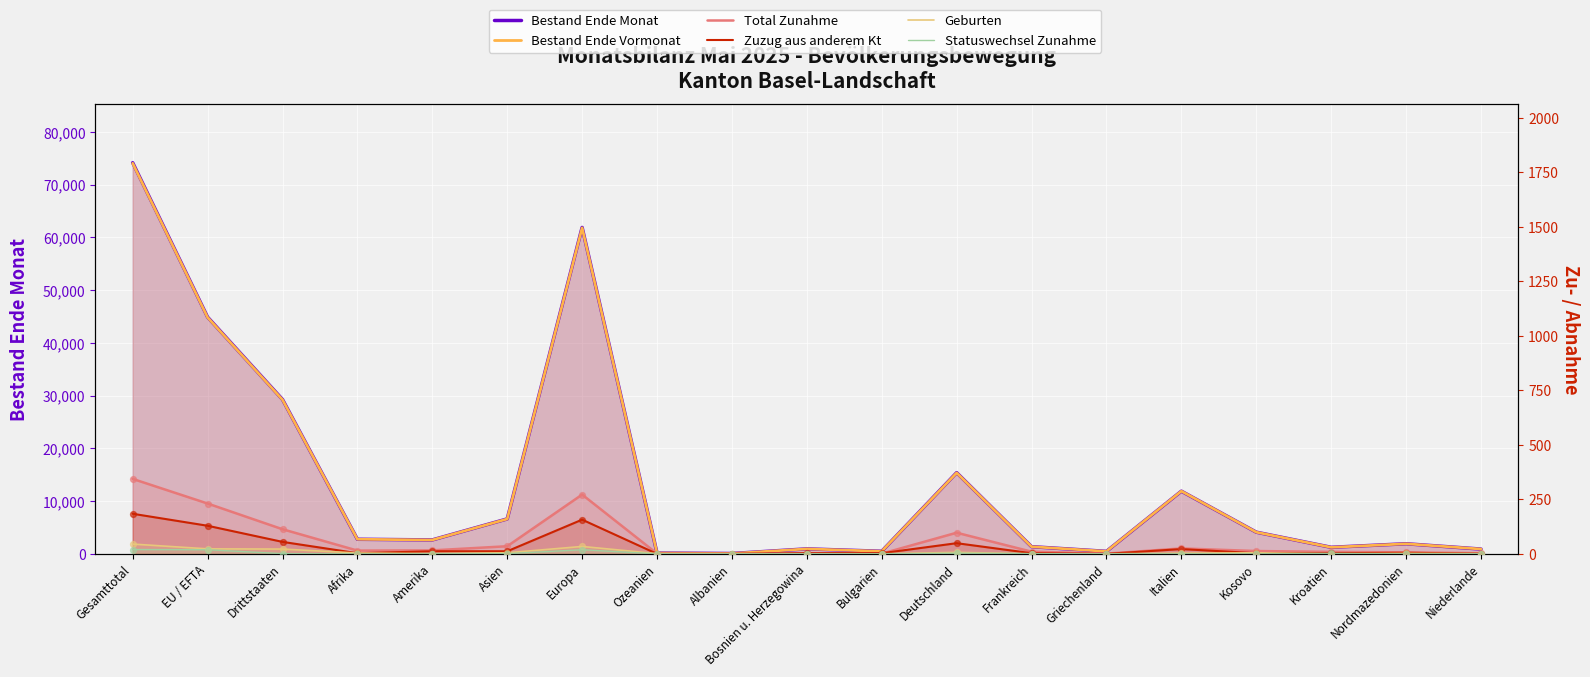

Is the value of Geburten at Bulgarien greater than the value of Total Zunahme at Kosovo?

No